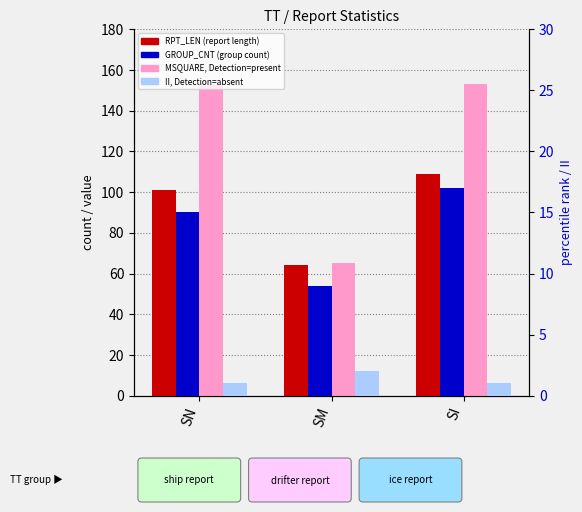

What is the minimum value shown in the chart?

1